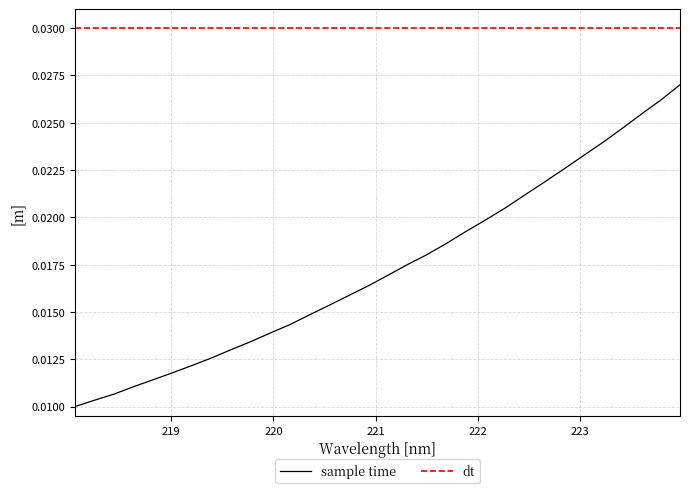

The chart shows a value of 0.0 at 223.2172. True or false?

False